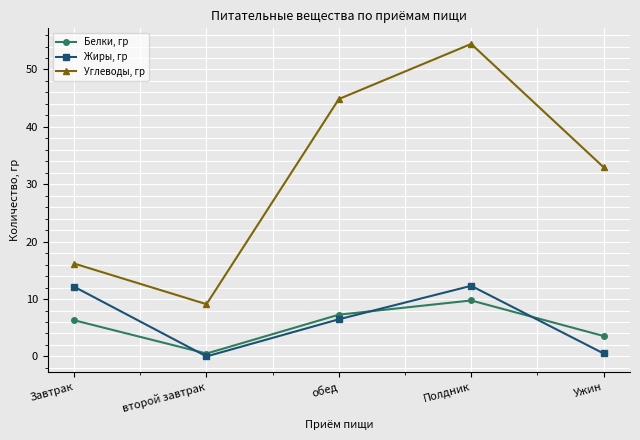

Rank the series at обед from highest to lowest value.

Углеводы, гр, Белки, гр, Жиры, гр